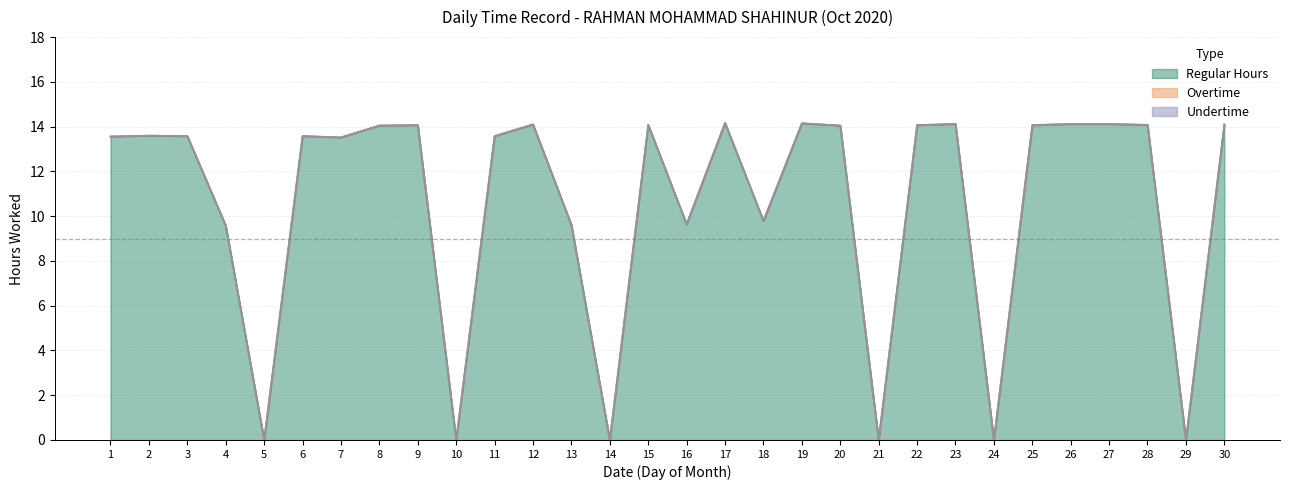

True or false: Undertime and Overtime intersect in this chart.

False